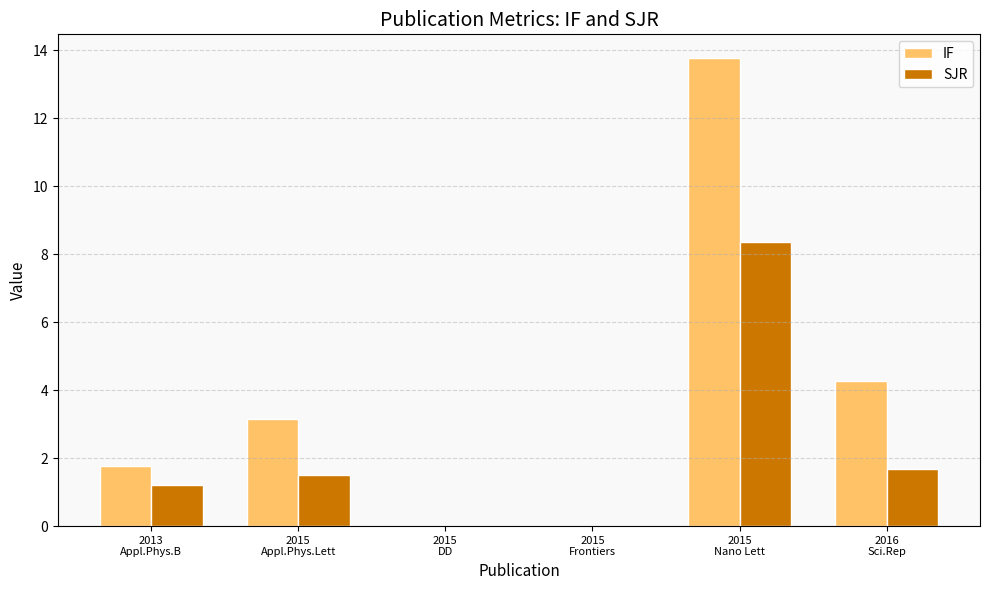

Reading right to left, list all the values displayed in this chart.

IF: 2016
Sci.Rep=4.3	2015
Nano Lett=13.8	2015
Frontiers=0.0	2015
DD=0.0	2015
Appl.Phys.Lett=3.1	2013
Appl.Phys.B=1.8
SJR: 2016
Sci.Rep=1.7	2015
Nano Lett=8.4	2015
Frontiers=0.0	2015
DD=0.0	2015
Appl.Phys.Lett=1.5	2013
Appl.Phys.B=1.2